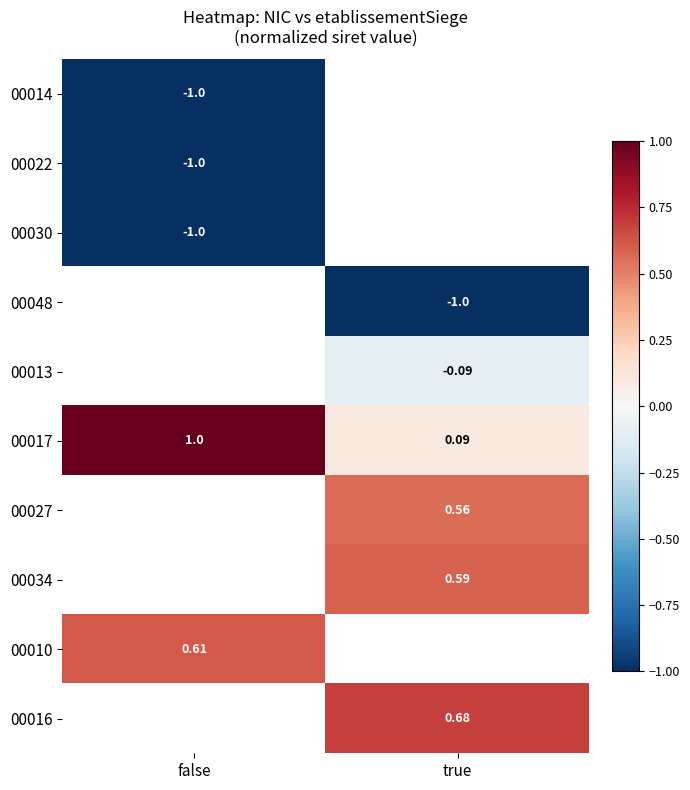

Which label corresponds to the smallest value in the chart?

false